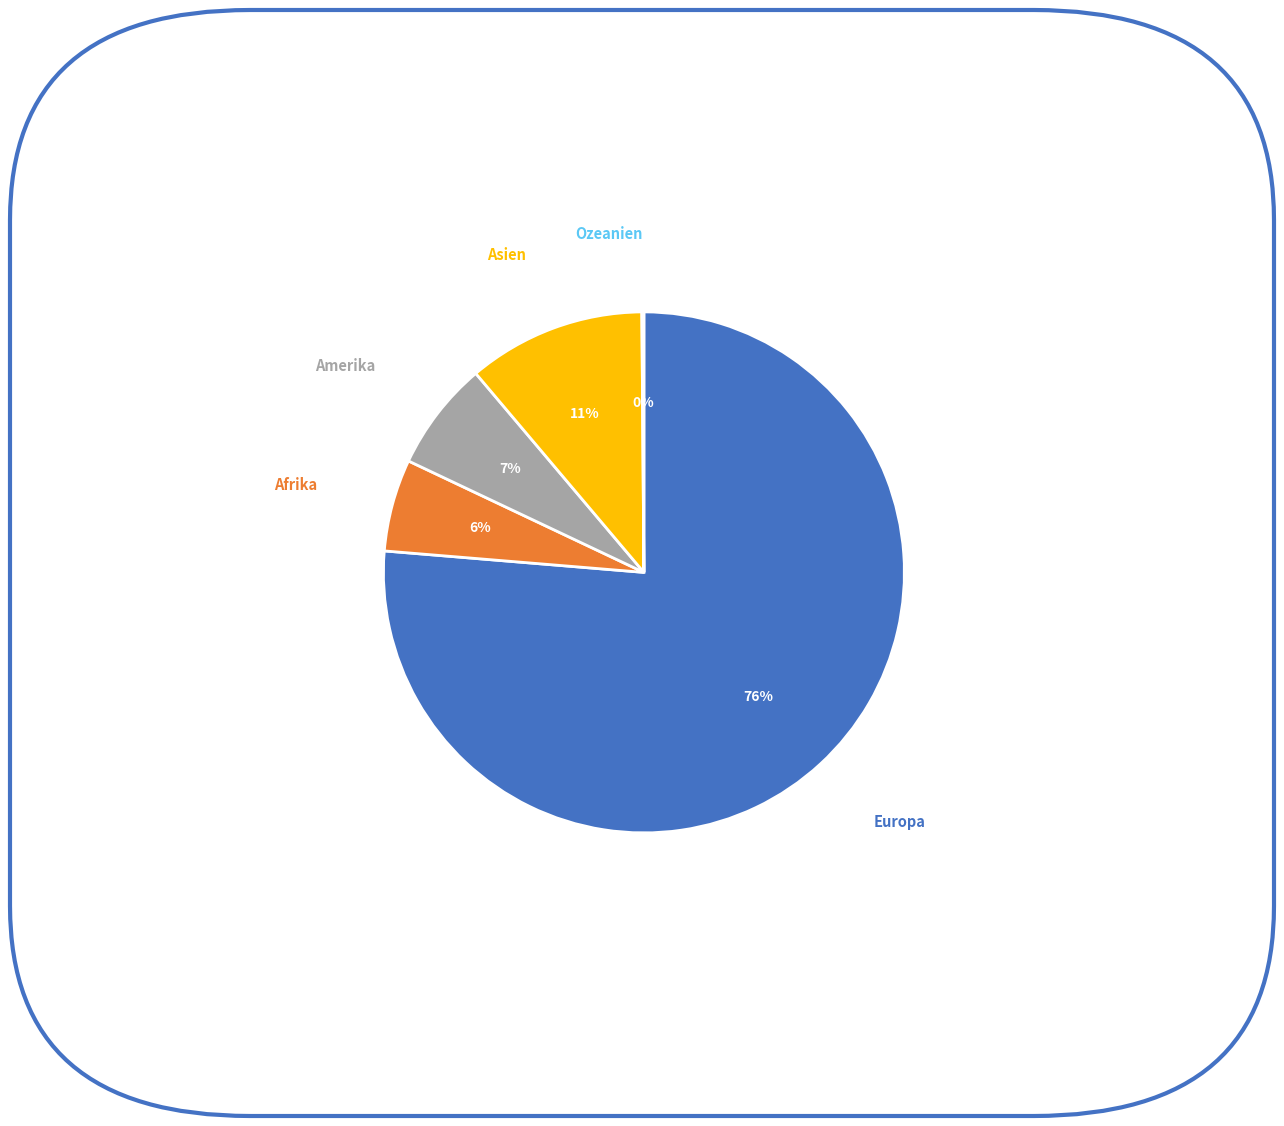

Which category has the biggest portion of the pie?

Europa